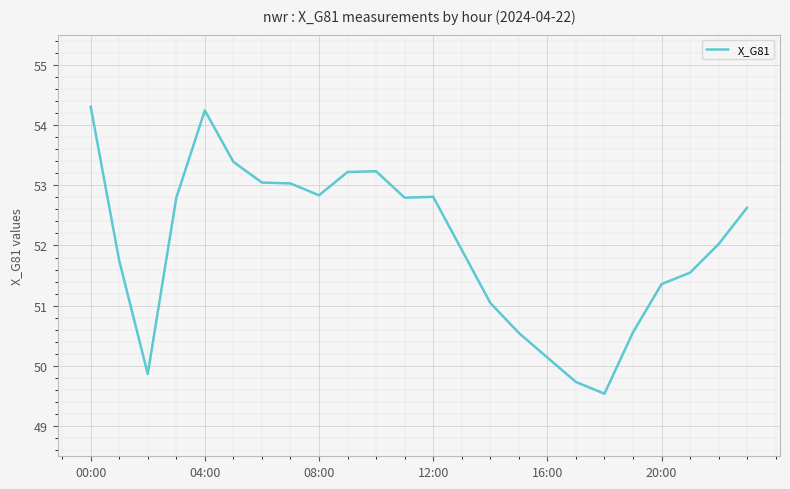

What is the difference between the maximum and minimum values?

4.8